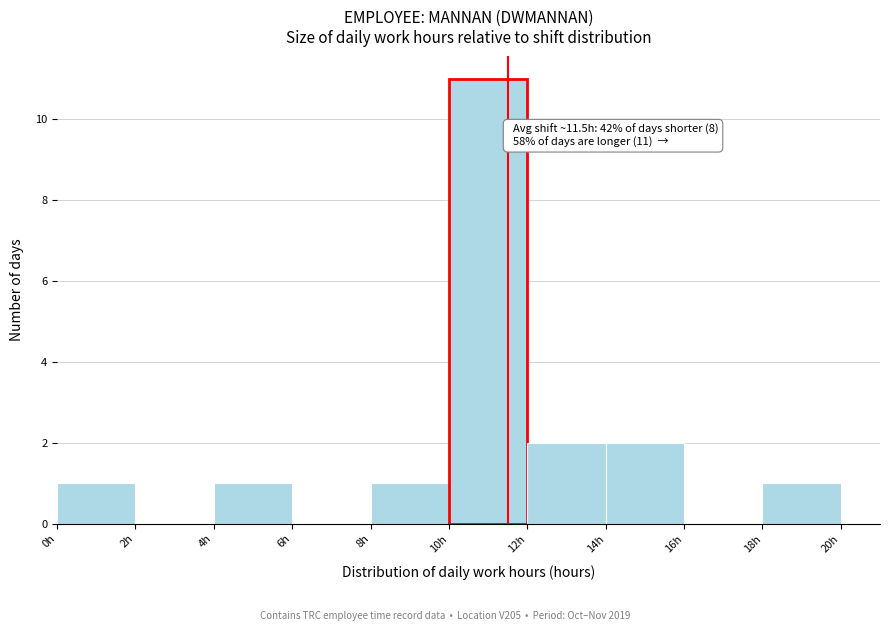

Which range on the x-axis has the tallest bar?

10 to 12